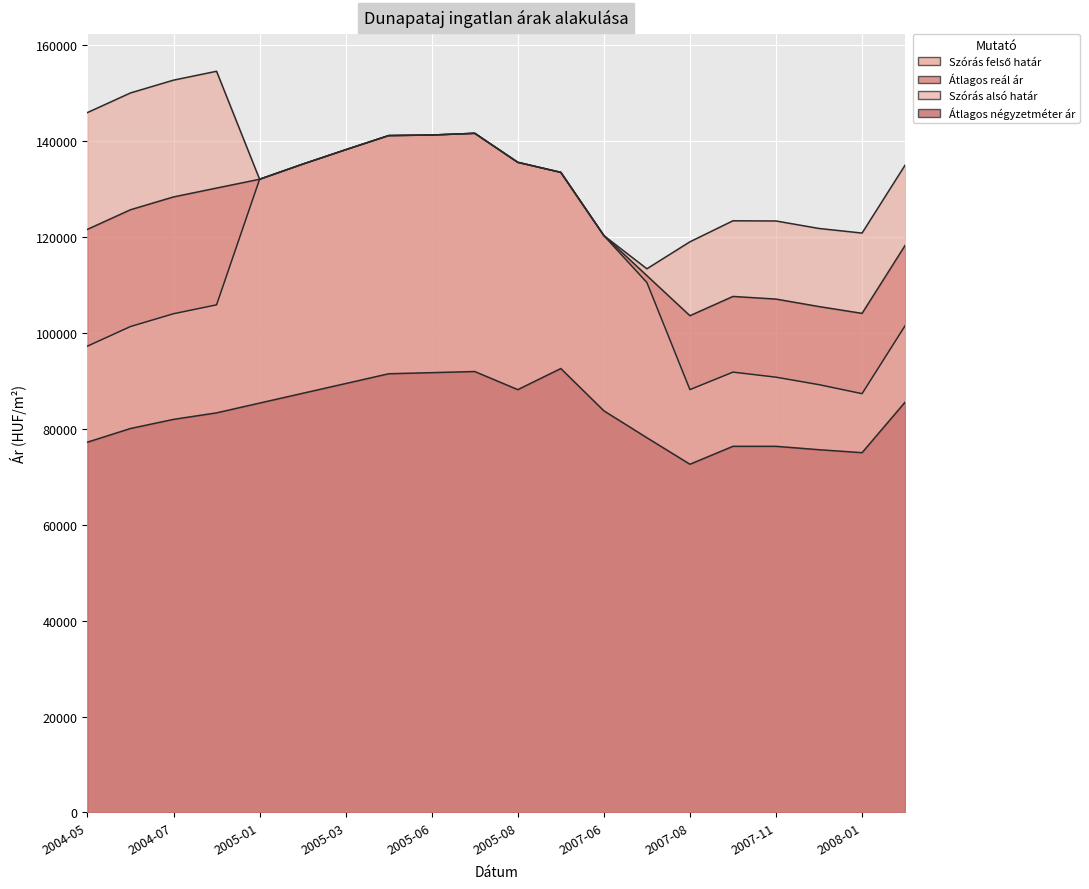

What are all the series names shown in the legend?

Szórás felső határ, Átlagos reál ár, Szórás alsó határ, Átlagos négyzetméter ár